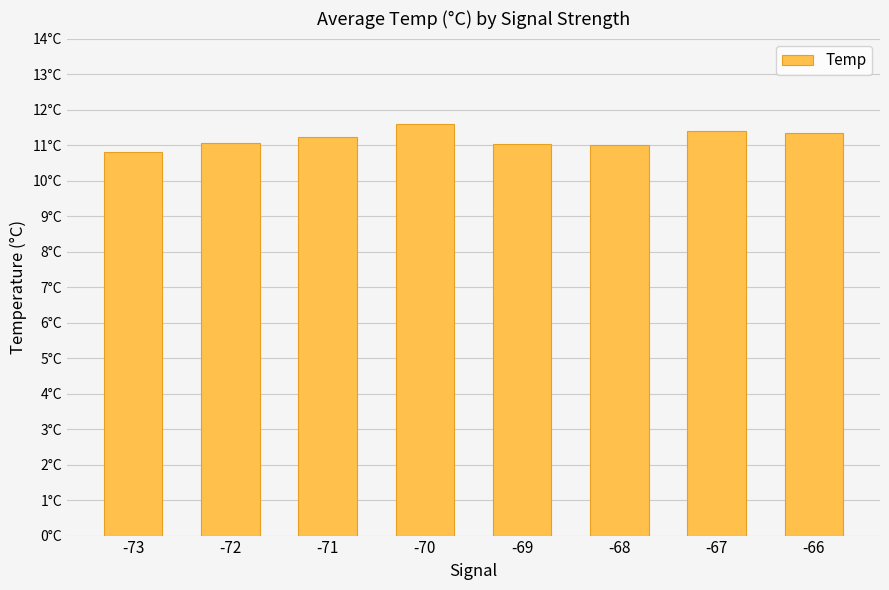

Are the bars horizontal?

No